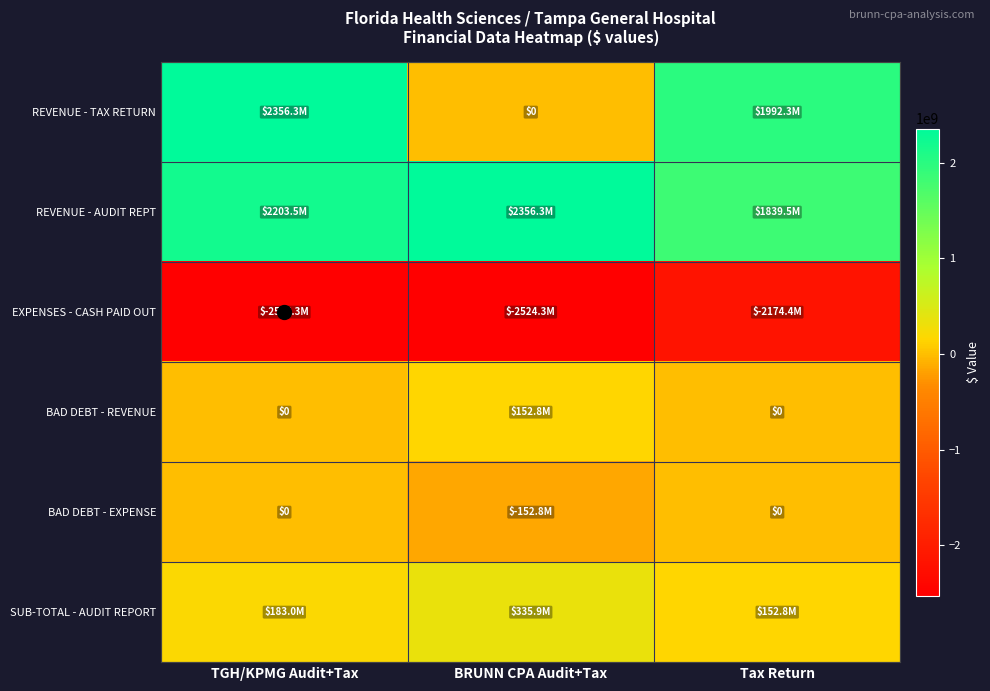

Read the BAD DEBT - EXPENSE value at BRUNN CPA Audit+Tax, to the nearest 100.

-152822300